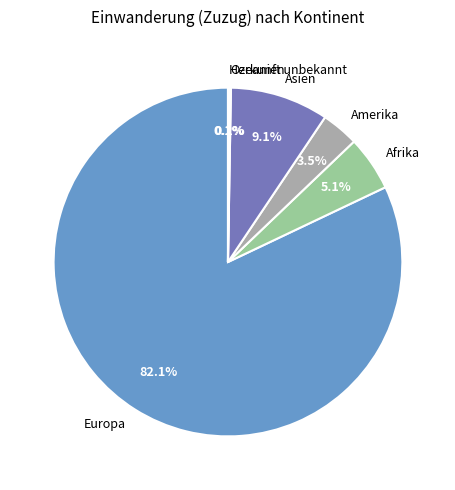

Is Afrika the majority of the pie?

No